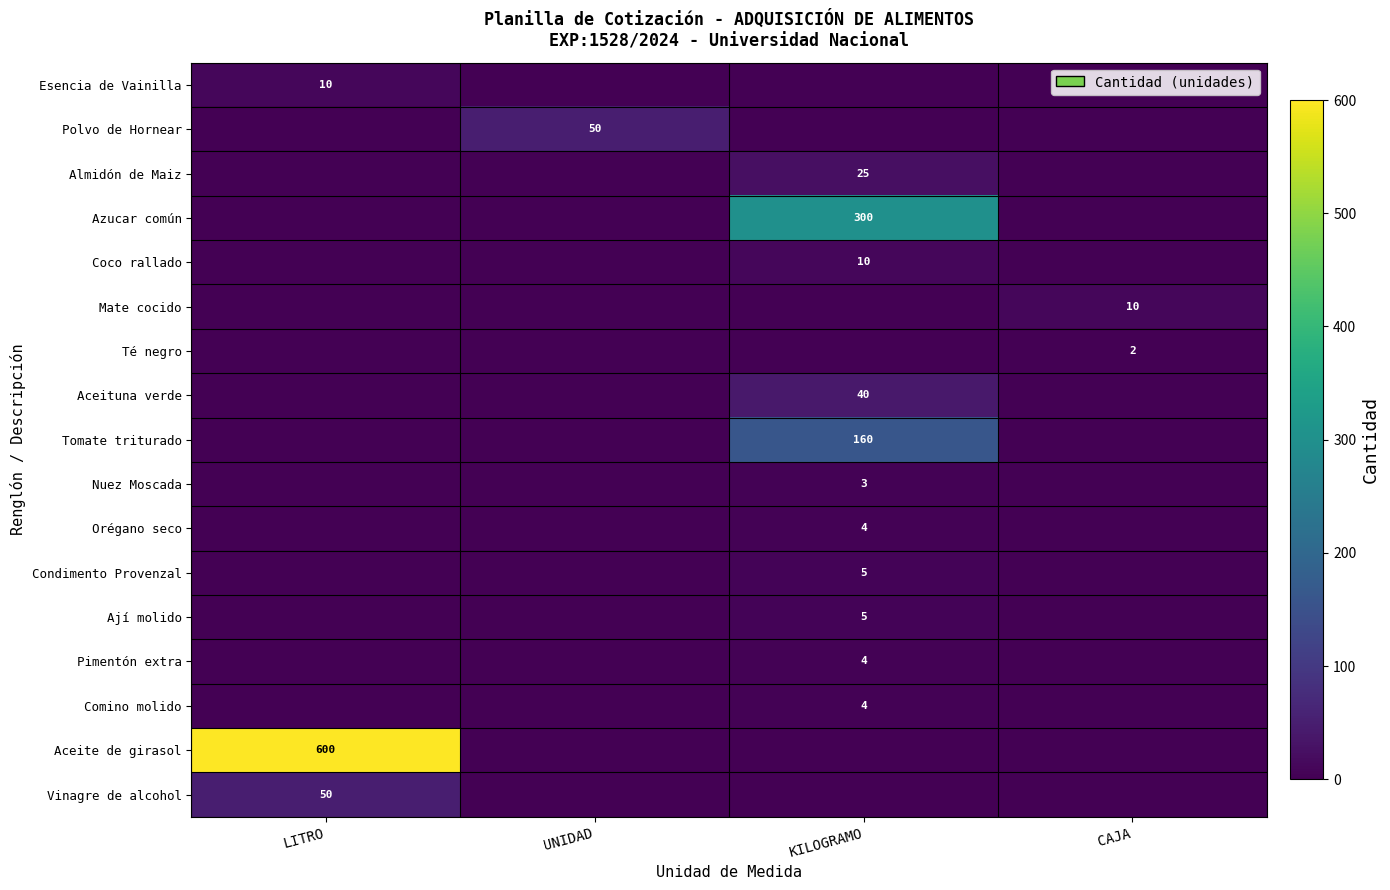

The value of Azucar común at KILOGRAMO is 201. True or false?

False